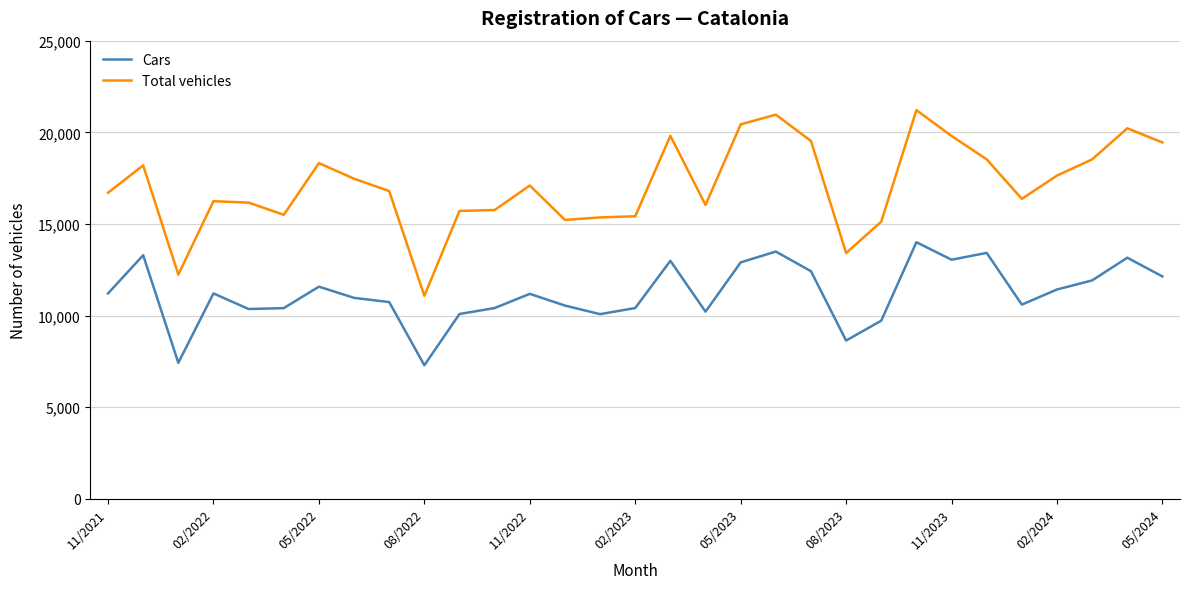

Which series has the largest total across all categories?

Total vehicles